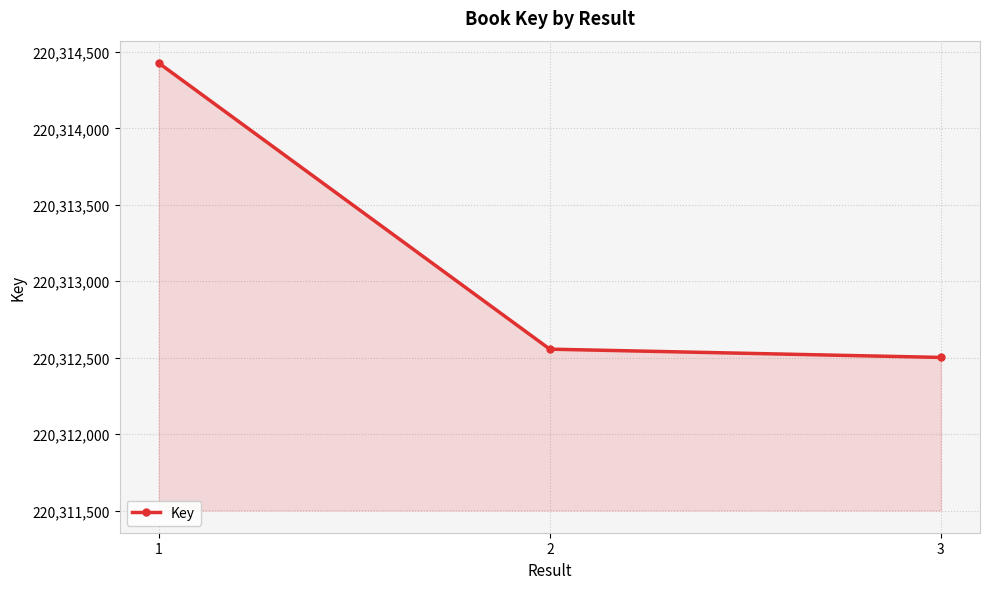

Between 1 and 3, which is larger?

1